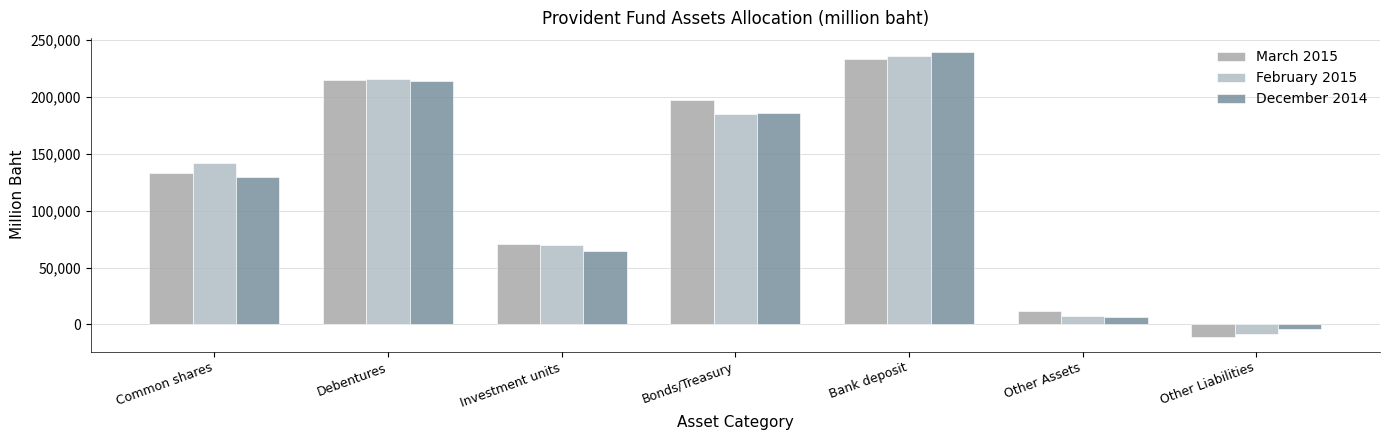

Reading right to left, transcribe all the data shown in this chart.

March 2015: -11342.7	11937.8	233474.5	197614.0	70804.4	215090.3	133153.4
February 2015: -8448.9	7668.0	236097.4	185324.6	69859.9	216038.0	141793.9
December 2014: -4516.7	6464.6	239540.1	186418.1	64934.4	214194.4	129391.5